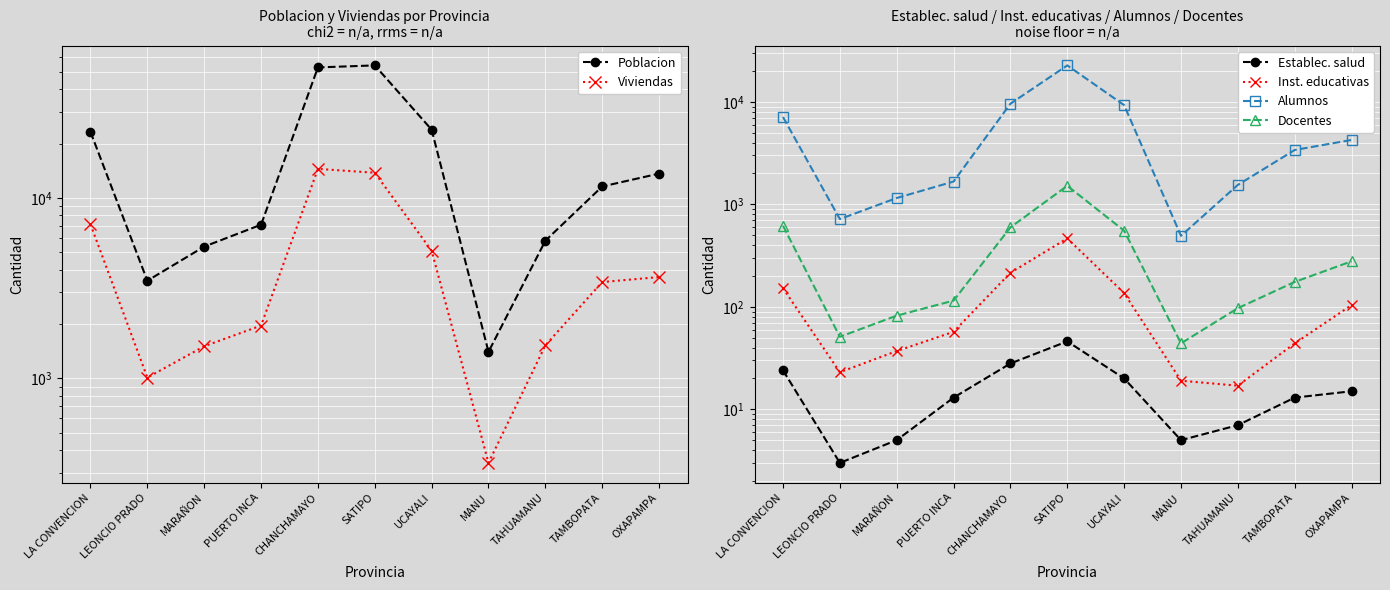

Reading left to right, transcribe all the data shown in this chart.

Poblacion: LA CONVENCION=23214	LEONCIO PRADO=3475	MARAÑON=5372	PUERTO INCA=7101	CHANCHAMAYO=52874	SATIPO=54240	UCAYALI=23883	MANU=1402	TAHUAMANU=5791	TAMBOPATA=11570	OXAPAMPA=13634
Viviendas: LA CONVENCION=7134	LEONCIO PRADO=1010	MARAÑON=1506	PUERTO INCA=1961	CHANCHAMAYO=14482	SATIPO=13786	UCAYALI=5093	MANU=340	TAHUAMANU=1524	TAMBOPATA=3417	OXAPAMPA=3642
Establec. salud: LA CONVENCION=24	LEONCIO PRADO=3	MARAÑON=5	PUERTO INCA=13	CHANCHAMAYO=28	SATIPO=46	UCAYALI=20	MANU=5	TAHUAMANU=7	TAMBOPATA=13	OXAPAMPA=15
Inst. educativas: LA CONVENCION=152	LEONCIO PRADO=23	MARAÑON=37	PUERTO INCA=57	CHANCHAMAYO=215	SATIPO=465	UCAYALI=136	MANU=19	TAHUAMANU=17	TAMBOPATA=44	OXAPAMPA=104
Alumnos: LA CONVENCION=7114	LEONCIO PRADO=718	MARAÑON=1153	PUERTO INCA=1669	CHANCHAMAYO=9593	SATIPO=22687	UCAYALI=9288	MANU=493	TAHUAMANU=1548	TAMBOPATA=3391	OXAPAMPA=4252
Docentes: LA CONVENCION=618	LEONCIO PRADO=51	MARAÑON=82	PUERTO INCA=115	CHANCHAMAYO=596	SATIPO=1517	UCAYALI=553	MANU=44	TAHUAMANU=97	TAMBOPATA=175	OXAPAMPA=278